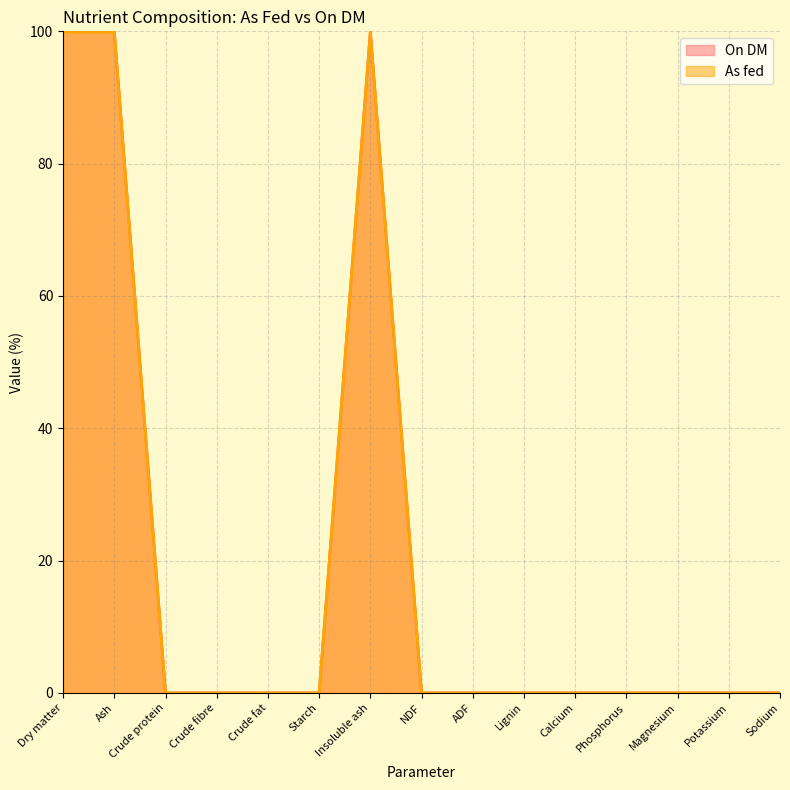

True or false: On DM has more than 0 interior local peaks.

True